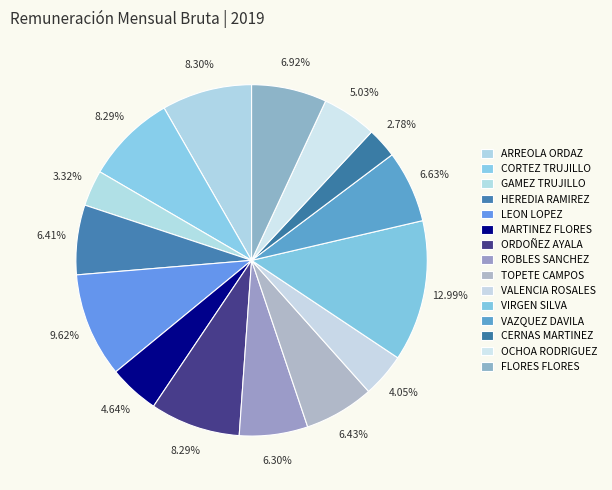

Is it true that CORTEZ TRUJILLO is 8% of the pie?

True